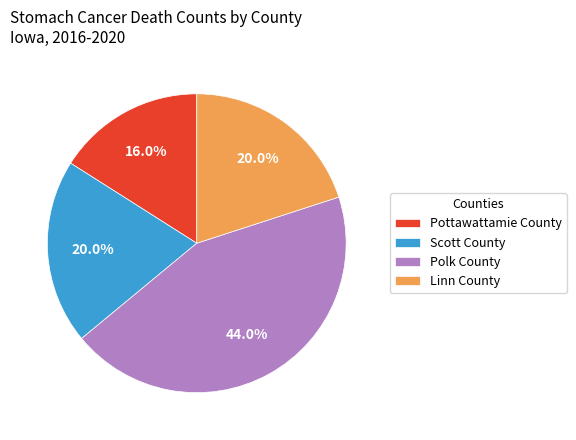

To the nearest percent, what is the combined percentage of Pottawattamie County and Linn County?

36%